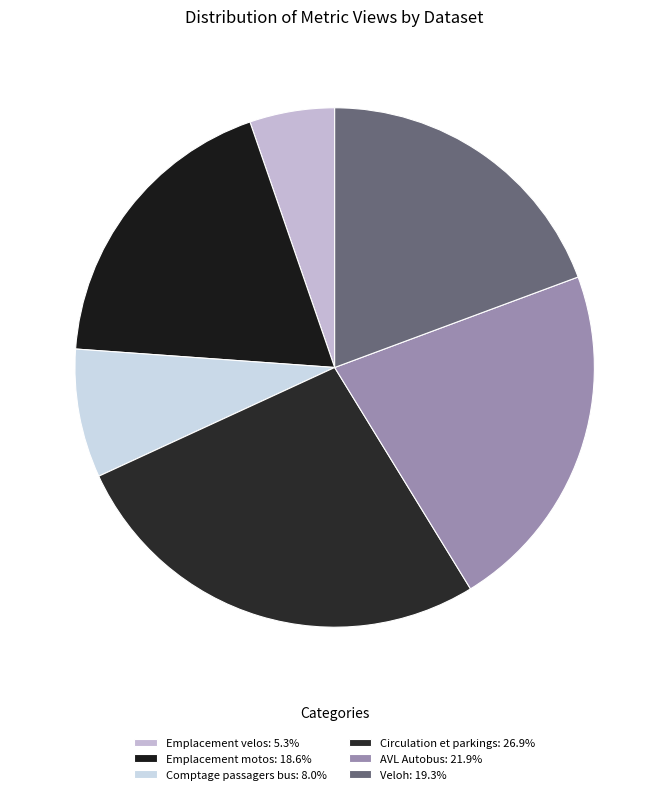

To the nearest percent, what is the average slice percentage?

17%